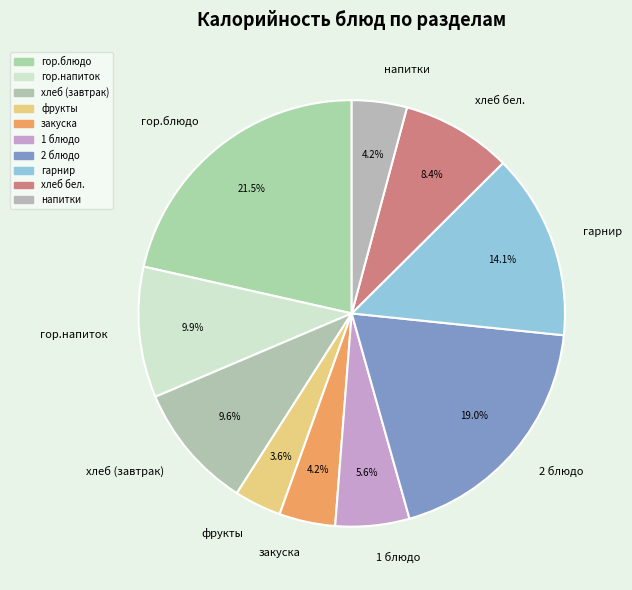

What is the ratio of the value at фрукты to the value at хлеб бел.?

0.4